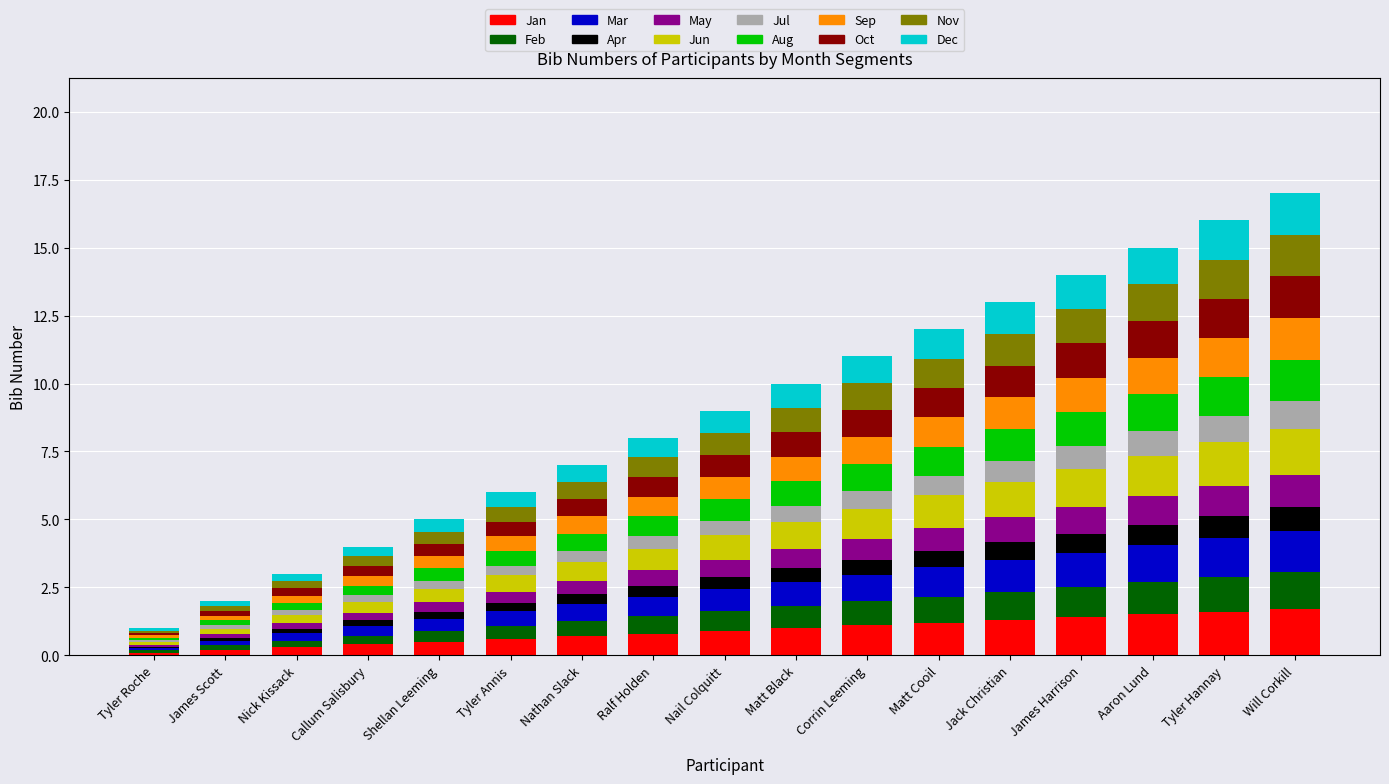

What is the total value across all series at Matt Cooil?

12.0